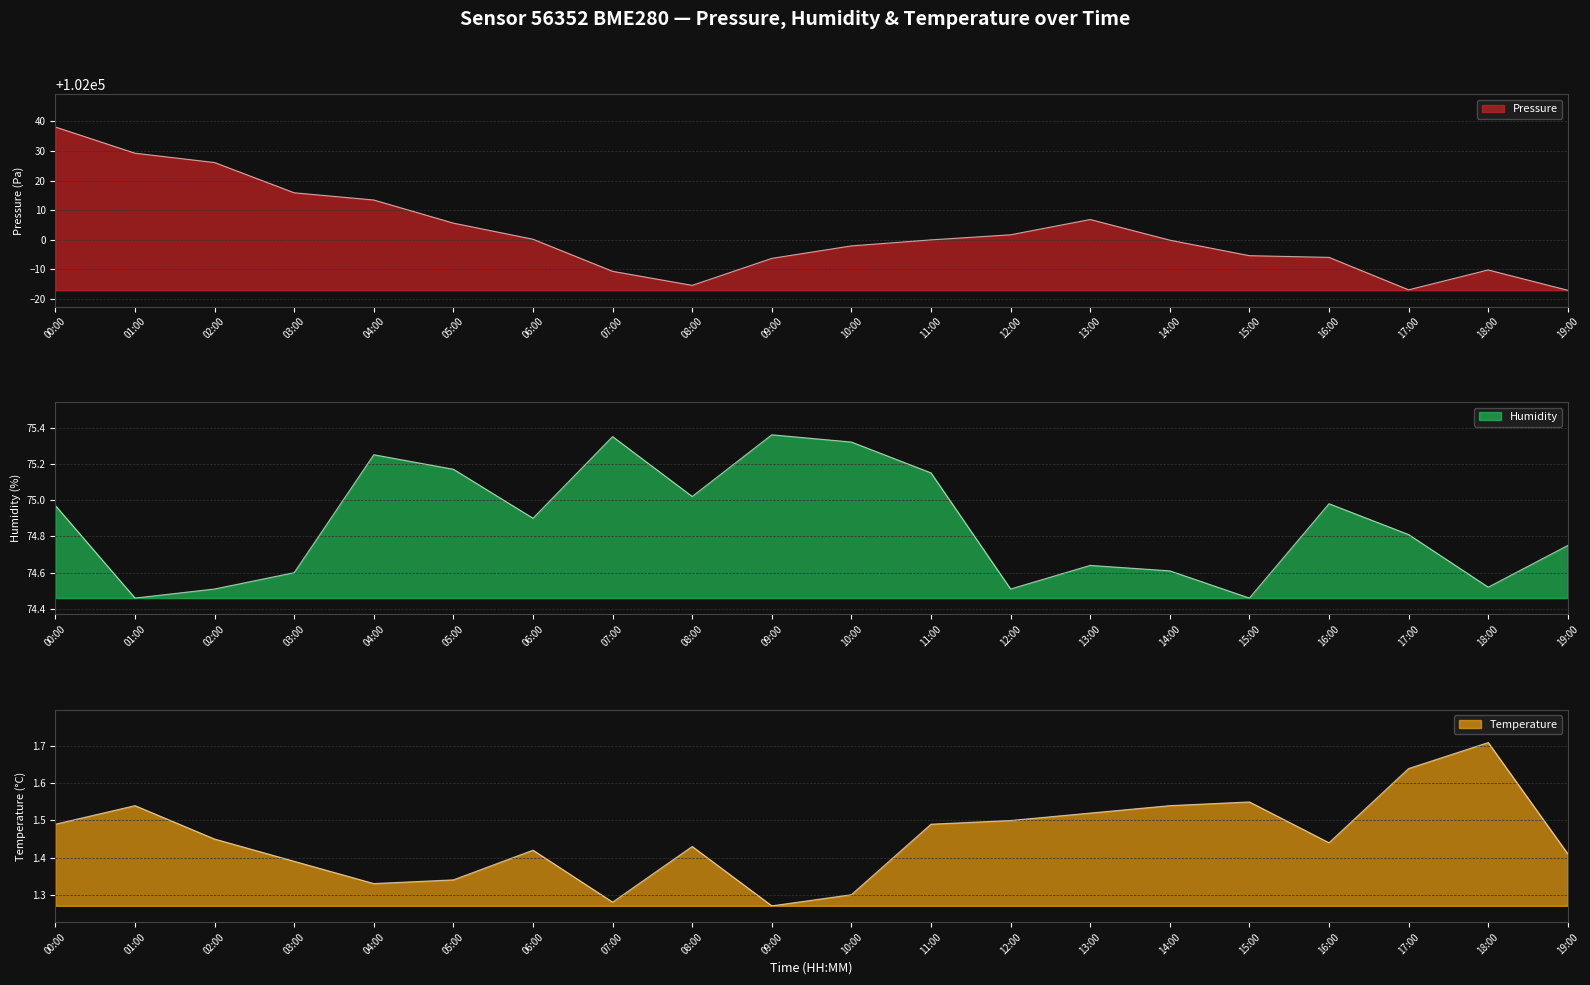

Which series changed the most between 01:00 and 08:00?

pressure